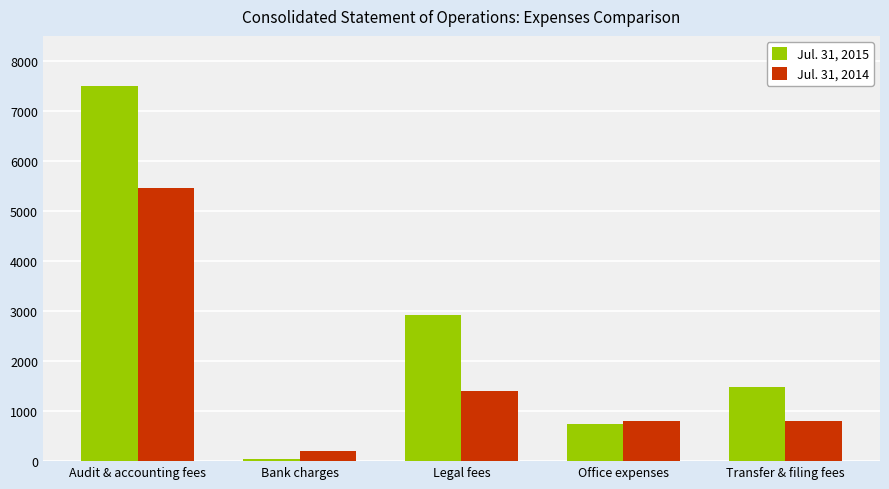

What is the sum of the Jul. 31, 2015 values at Legal fees and Transfer & filing fees?

4400